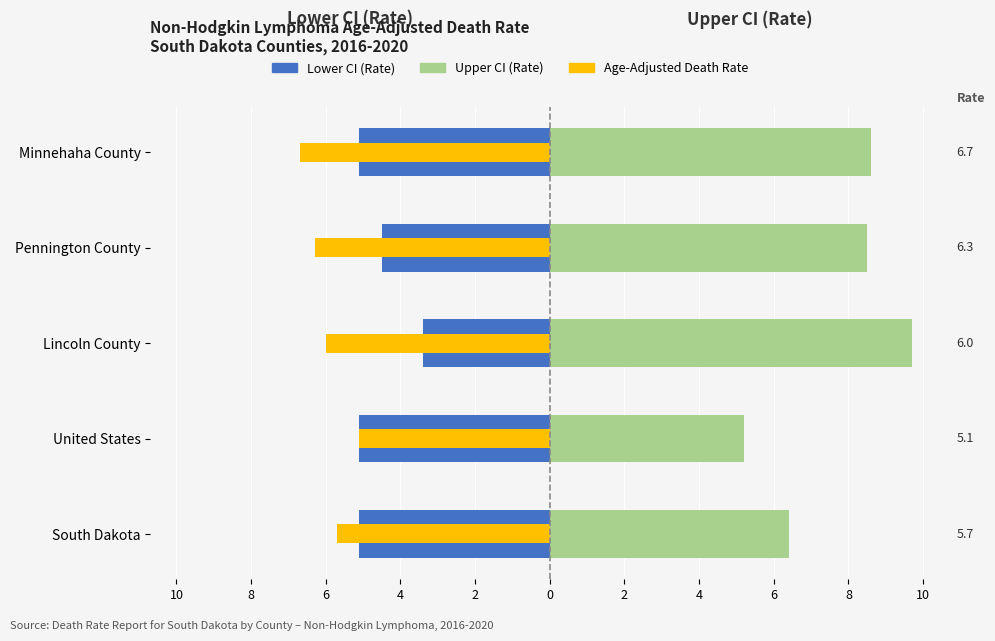

The value of Upper CI (Rate) at Minnehaha County is 8.6. True or false?

True